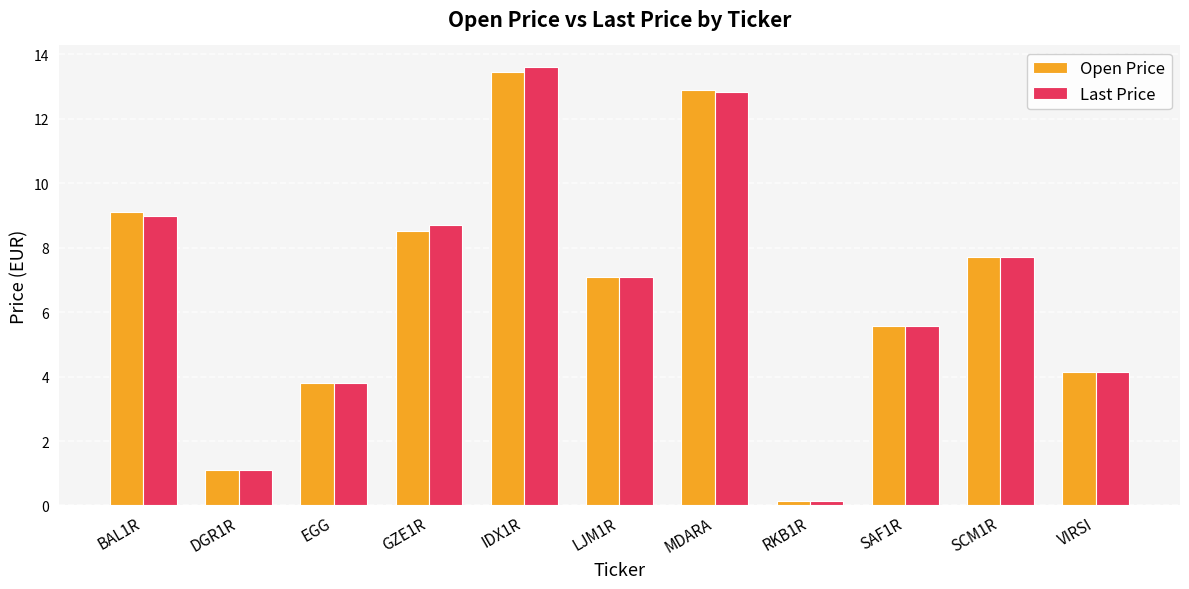

At how many categories does at least one series exceed 10?

2